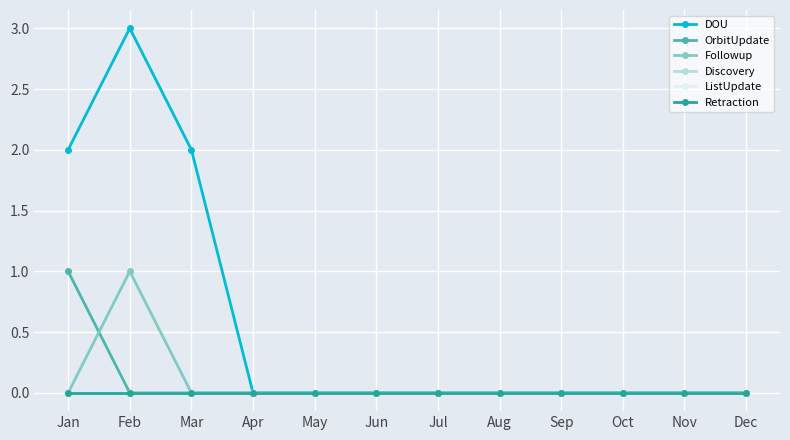

Rank the categories by ListUpdate value from lowest to highest.

Jan, Feb, Mar, Apr, May, Jun, Jul, Aug, Sep, Oct, Nov, Dec